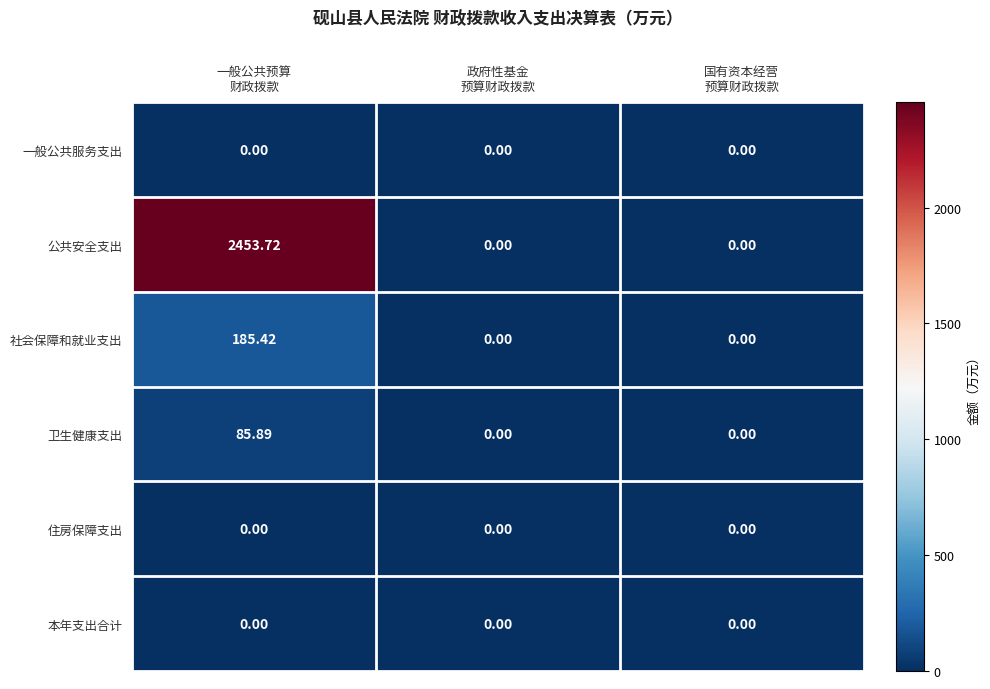

Which series has the widest spread of values?

公共安全支出